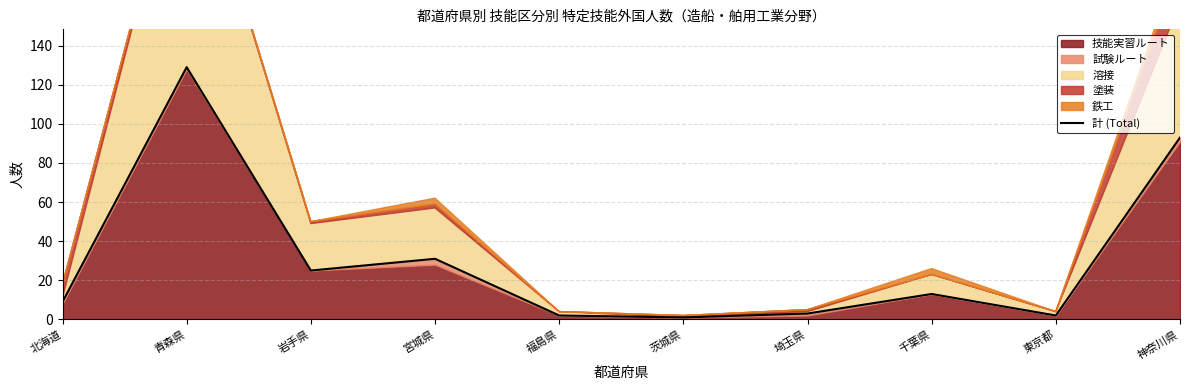

The value at 千葉県 is 4. True or false?

False